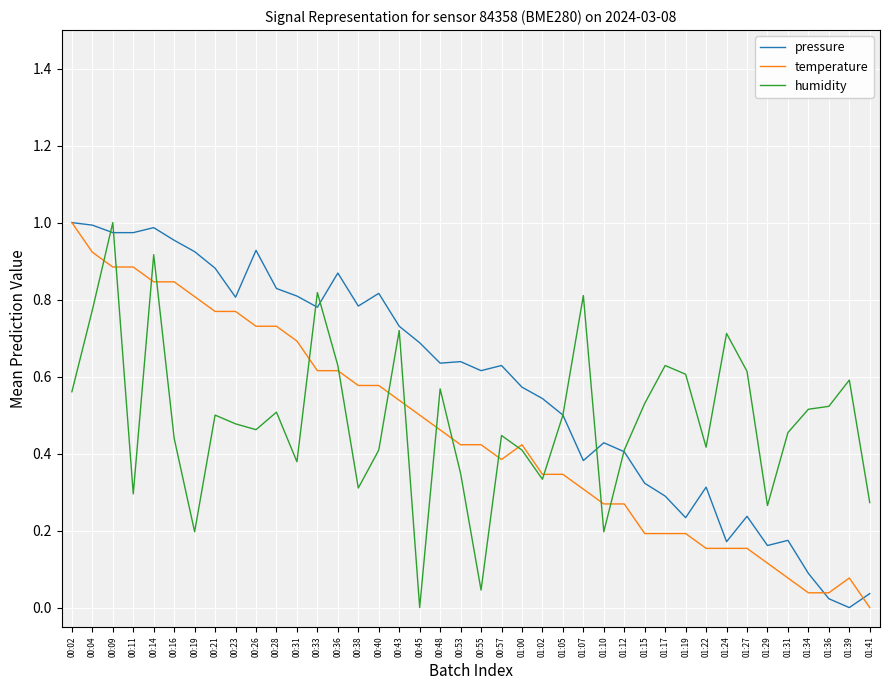

Which series changed the most between 00:36 and 01:10?

pressure